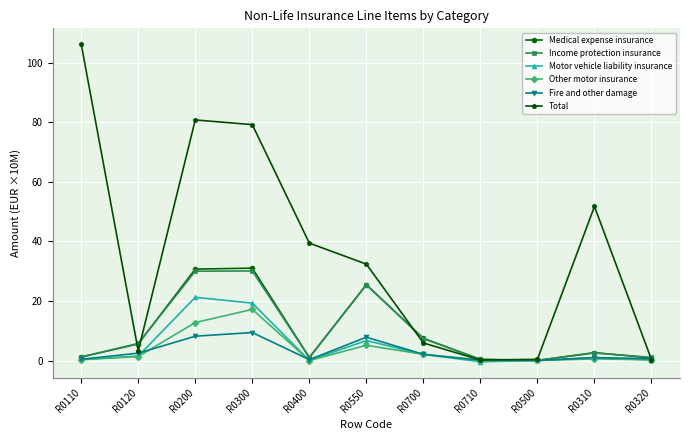

True or false: Other motor insurance has a value of 5.1 at R0550.

True